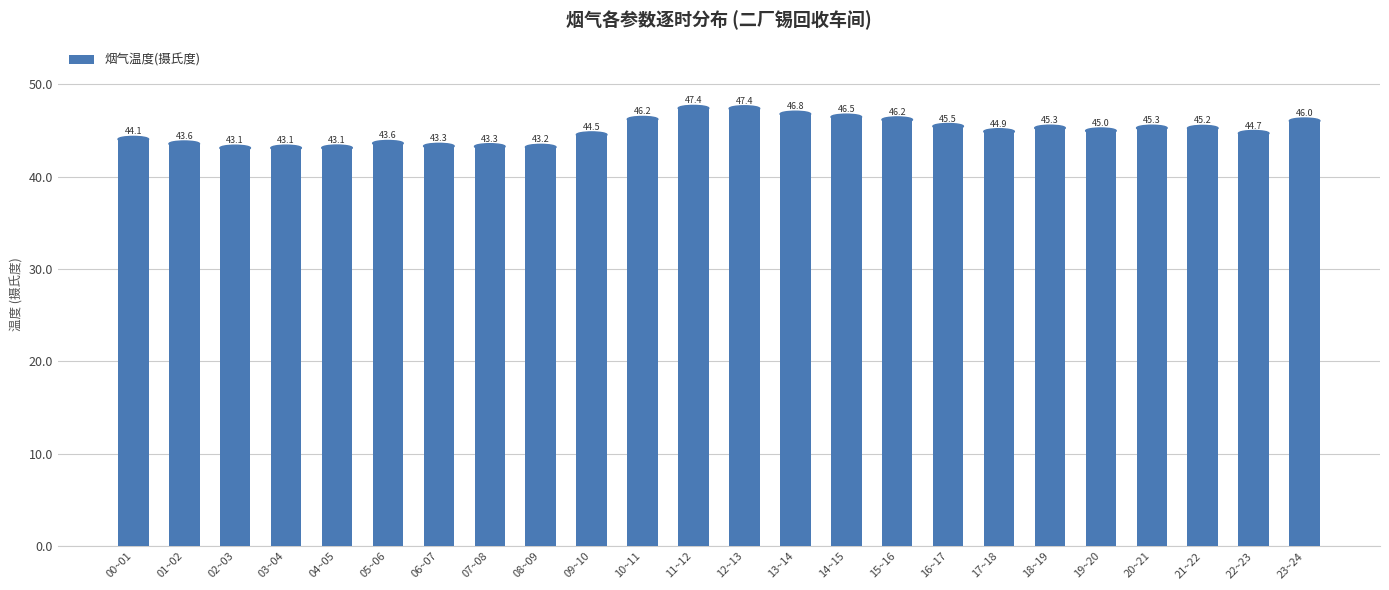

Reading right to left, extract all data points from this chart.

46.0	44.7	45.2	45.3	45.0	45.3	44.9	45.5	46.2	46.5	46.8	47.4	47.4	46.2	44.5	43.2	43.3	43.3	43.6	43.1	43.1	43.1	43.6	44.1